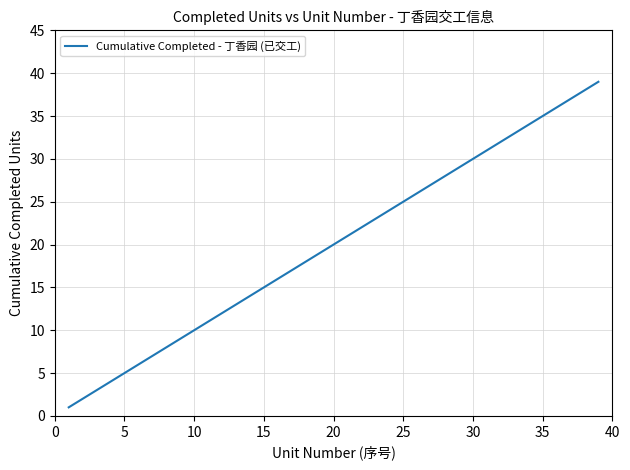

What is the difference between the maximum and minimum values?

38